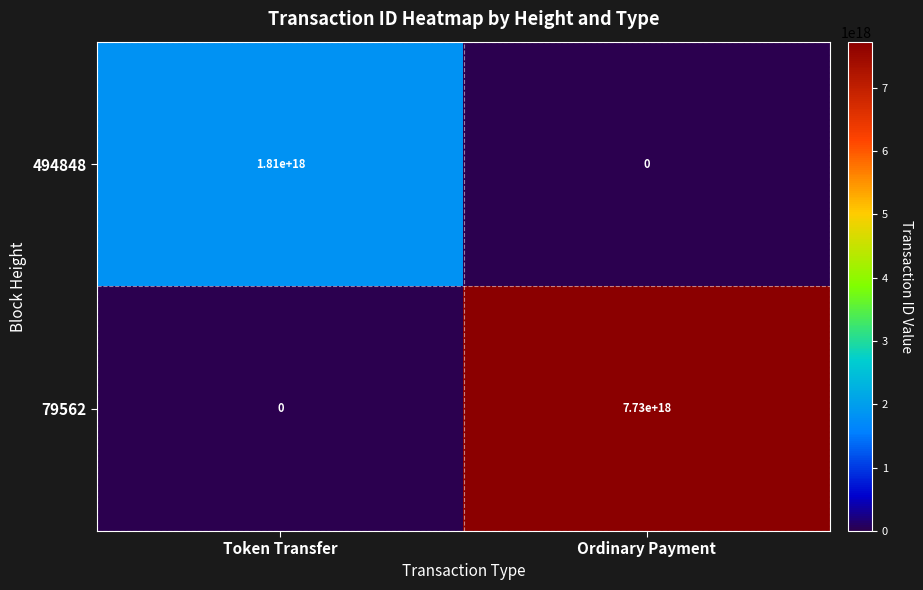

Which series changed the most between Token Transfer and Ordinary Payment?

79562